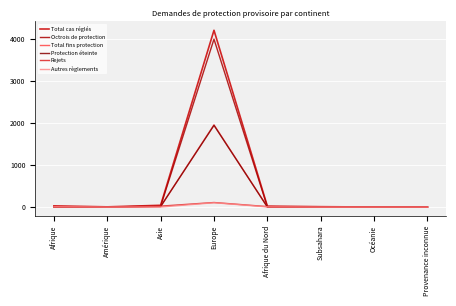

Which series has the largest range (max minus min)?

Total cas réglés